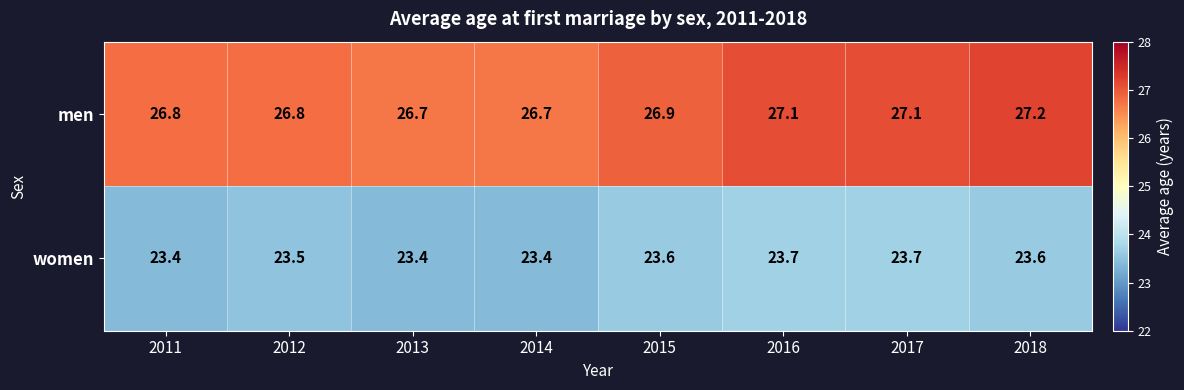

What is the maximum value shown in the chart?

27.2